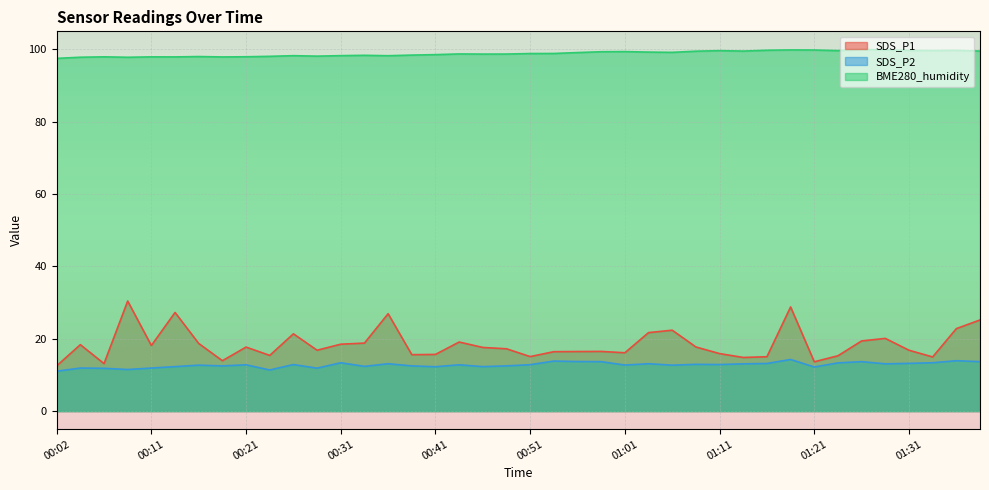

True or false: SDS_P1 and SDS_P2 cross at least once.

False